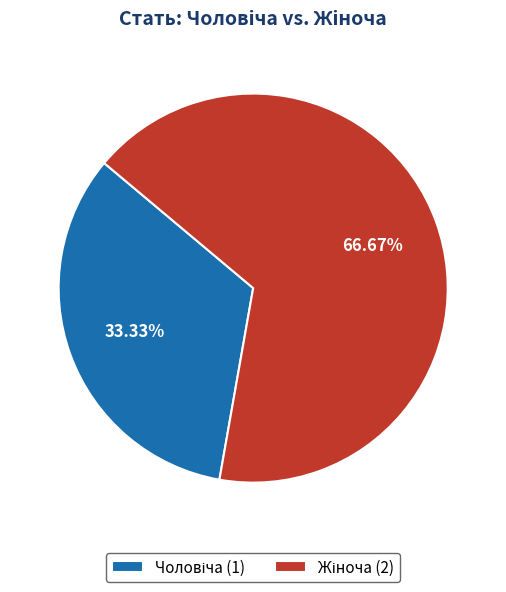

What percentage is NOT represented by Жіноча?

33.3%